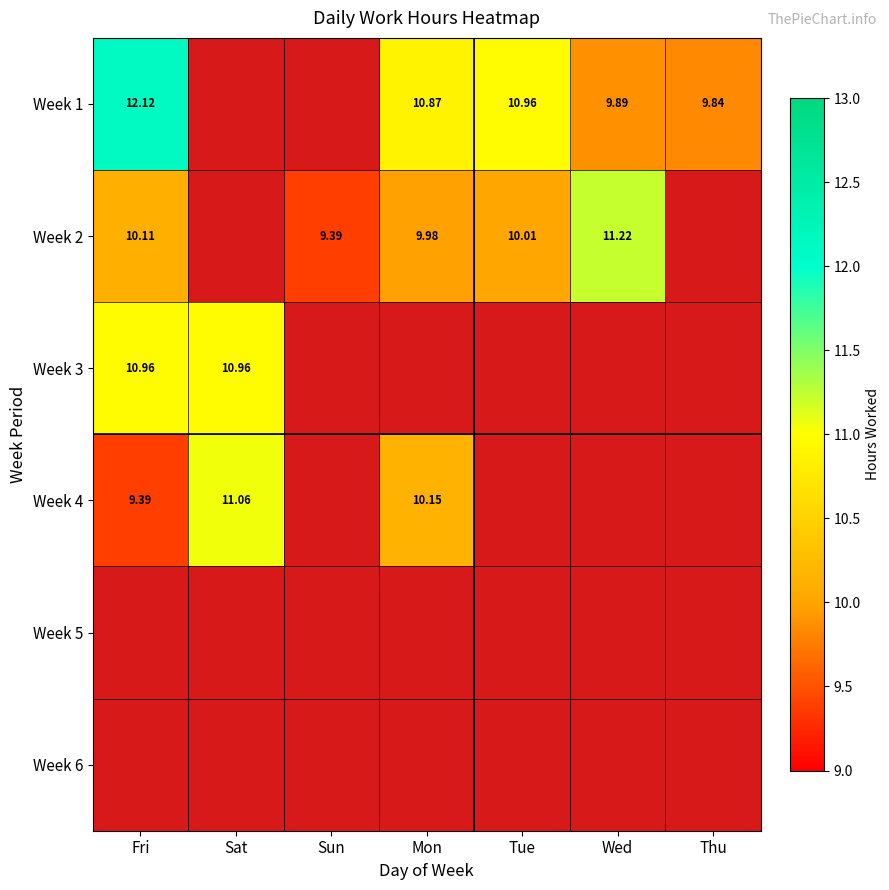

Is the value of Week 4 at Mon greater than the value of Week 2 at Mon?

Yes